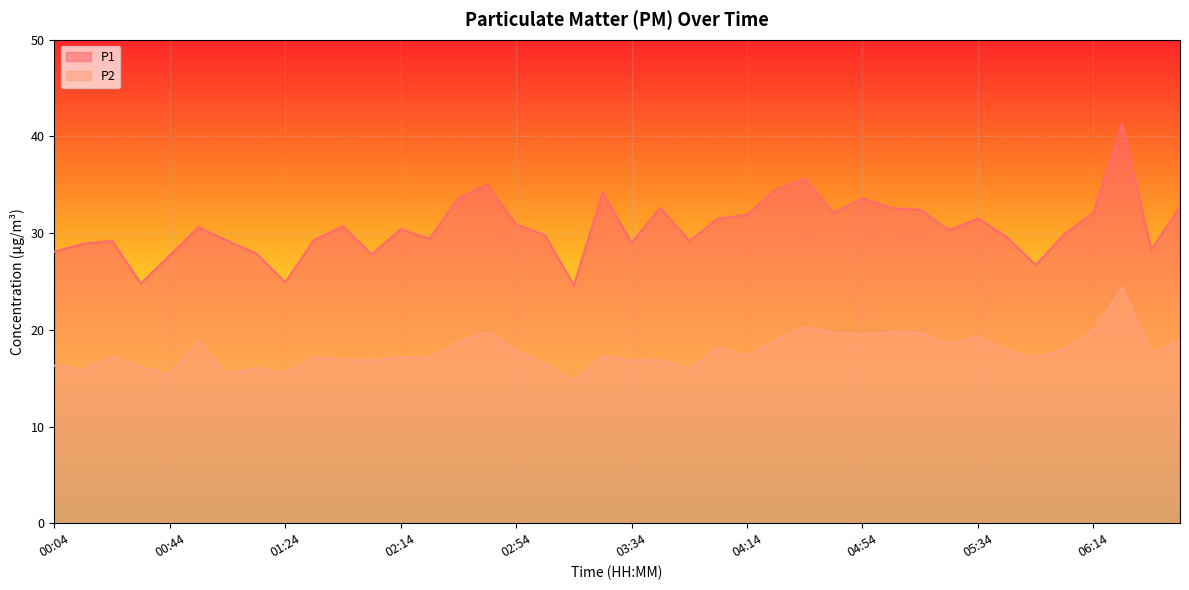

True or false: P1 and P2 intersect in this chart.

False